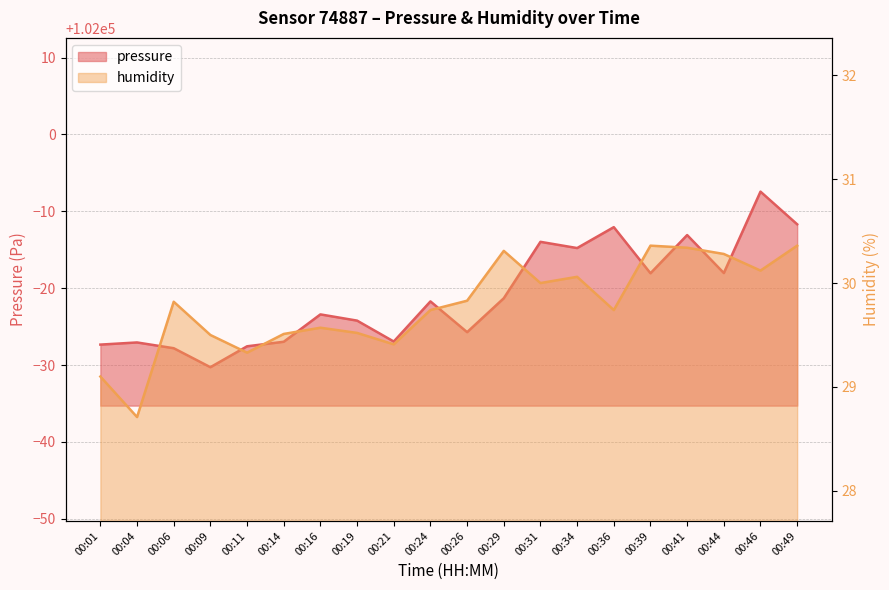

How many data points does each series have?

20